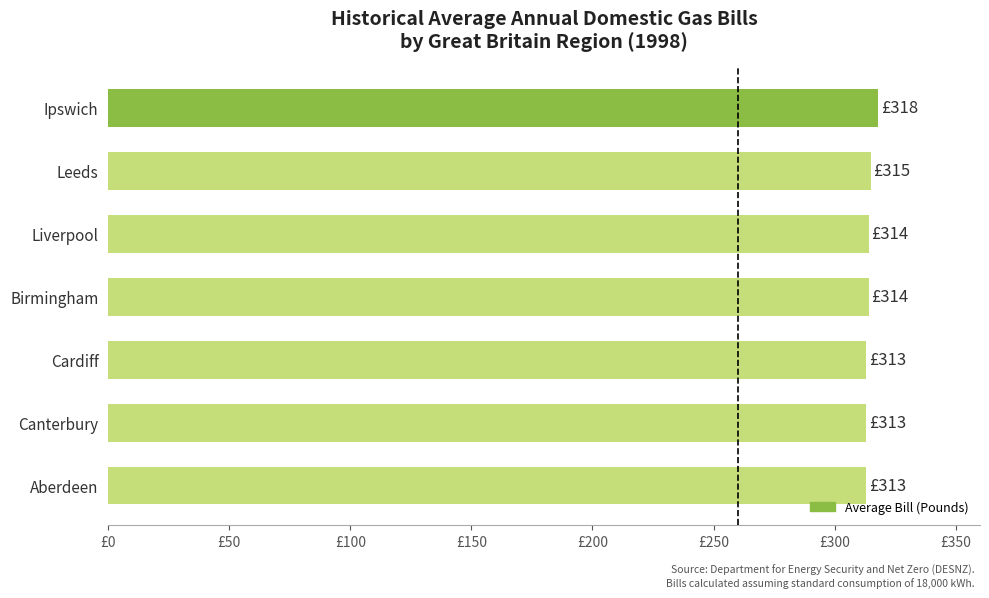

At which category does the chart reach its peak across all series?

Ipswich